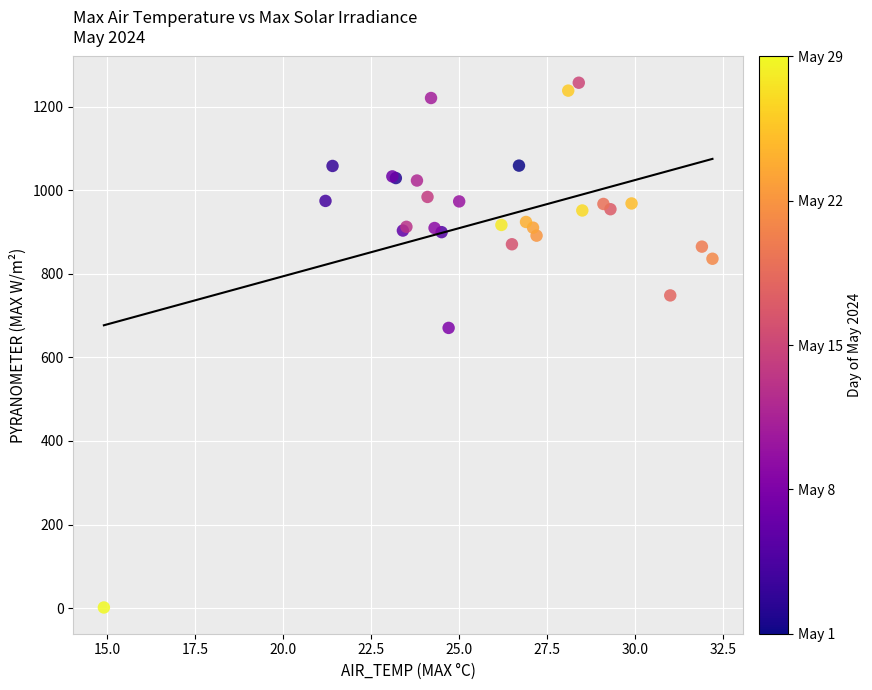

What Y value in the scatter plot is closest to 629?

670.8